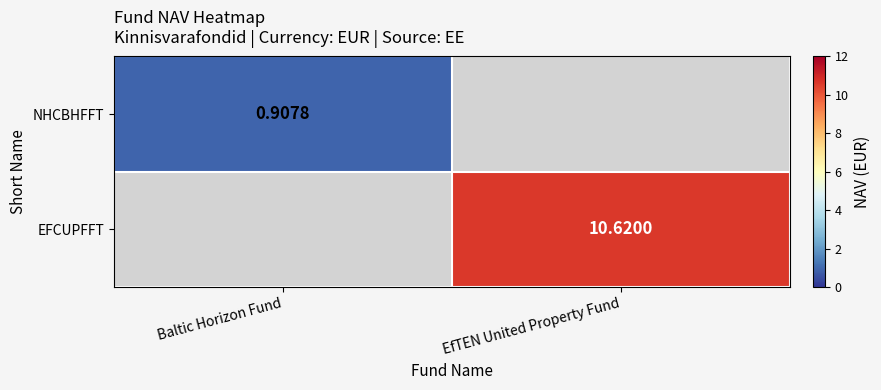

Which category has the lowest value across all series?

Baltic Horizon Fund